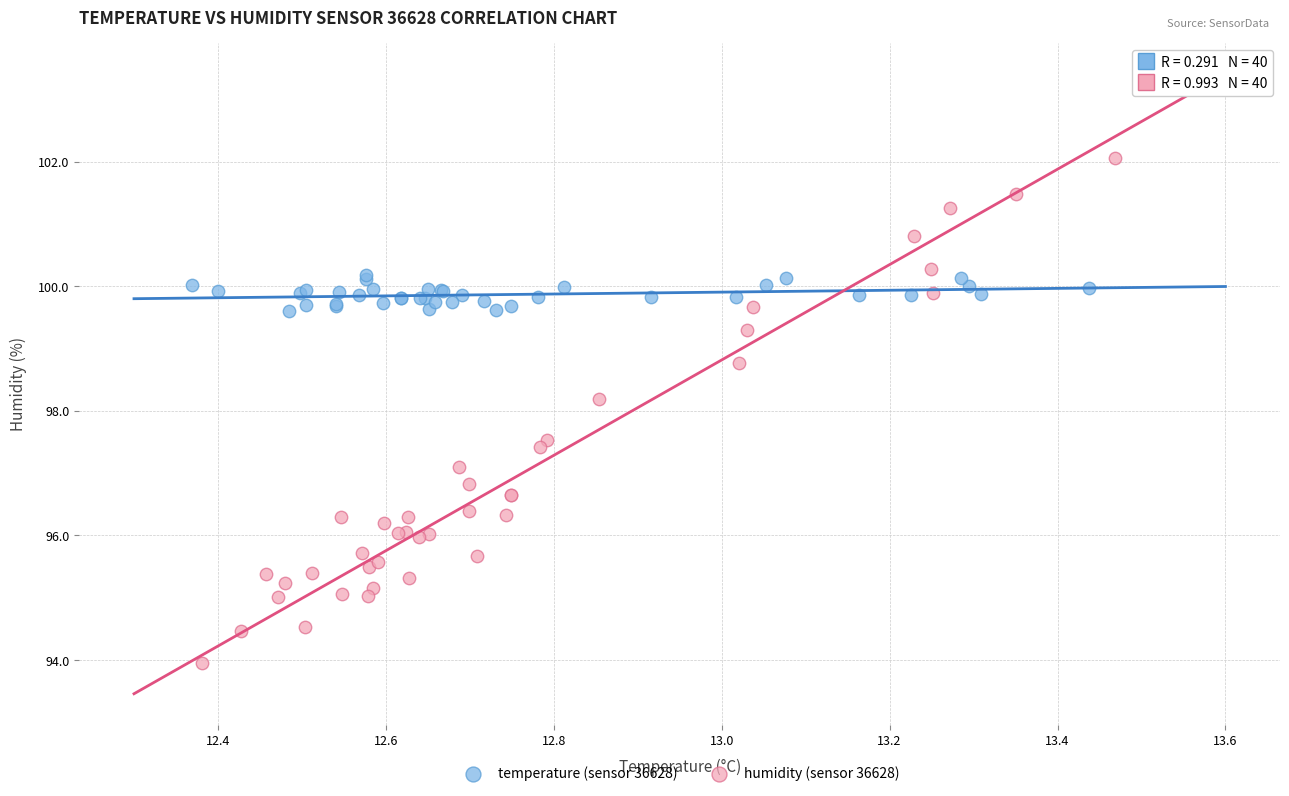

Which series contains the highest Y value?

humidity (sensor 36628)